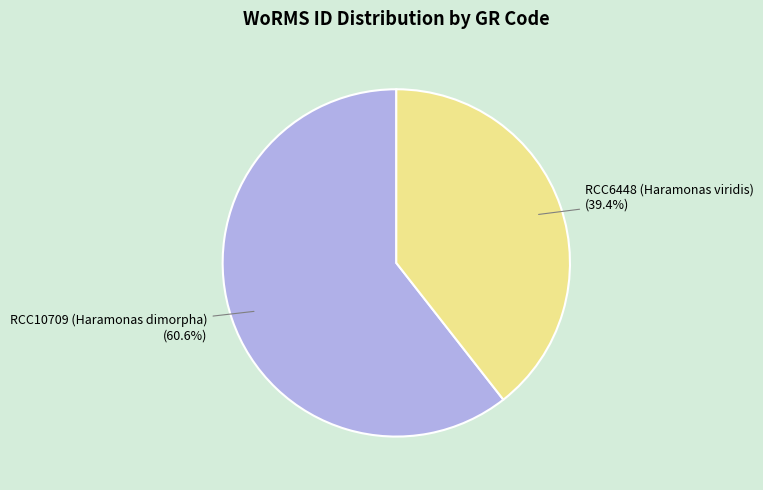

What percentage is NOT represented by RCC10709 (Haramonas dimorpha)?

39.4%